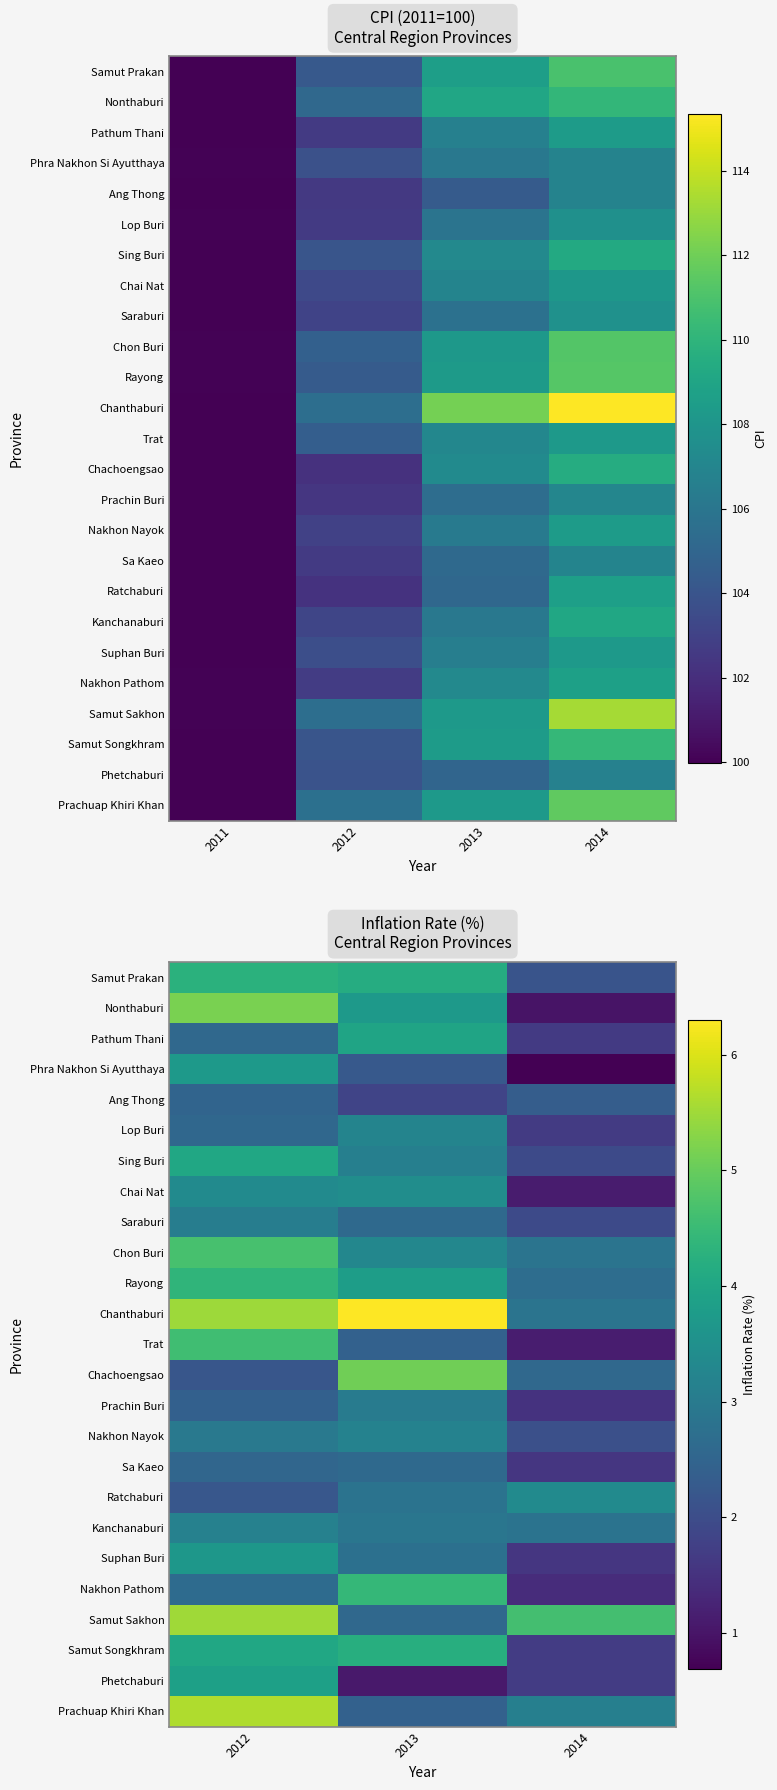

List the series in order of their peak value, lowest first.

Ang Thong, Sa Kaeo, Prachin Buri, Saraburi, Kanchanaburi, Nakhon Nayok, Lop Buri, Ratchaburi, Chai Nat, Suphan Buri, Phra Nakhon Si Ayutthaya, Phetchaburi, Pathum Thani, Sing Buri, Samut Songkhram, Samut Prakan, Rayong, Nakhon Pathom, Trat, Chon Buri, Chachoengsao, Nonthaburi, Samut Sakhon, Prachuap Khiri Khan, Chanthaburi